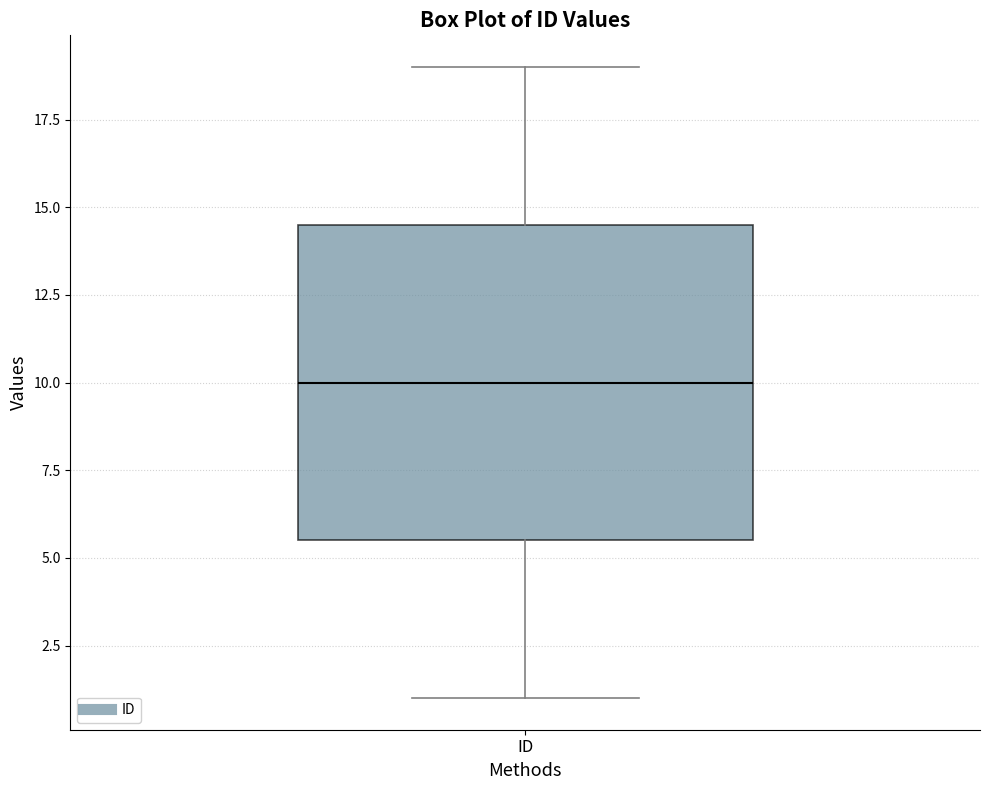

Read this box plot against the y-axis: the position of the median line, the range covered by the box, and the ends of both whiskers. The values are not printed on the chart, so give them approximately, as read against the axis.

median 10.0, box 5.5 to 14.5, whiskers 1.0 to 19.0